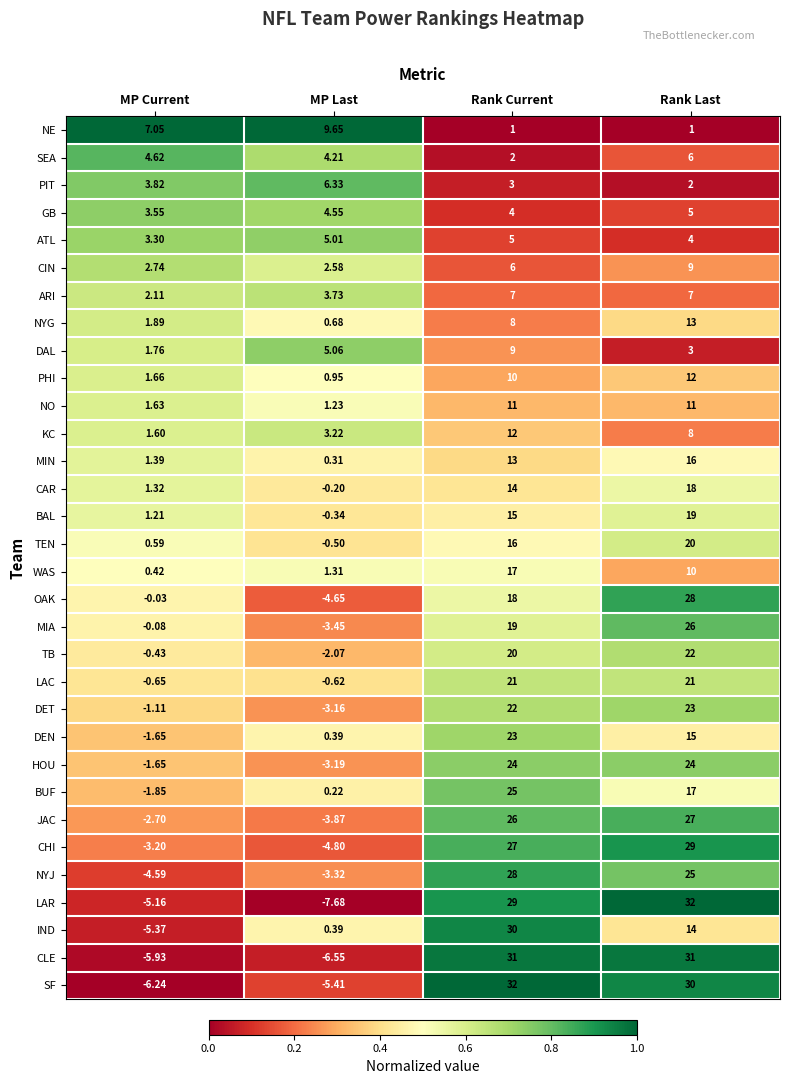

Rank the categories by WAS value from highest to lowest.

Rank Current, Rank Last, MP Last, MP Current